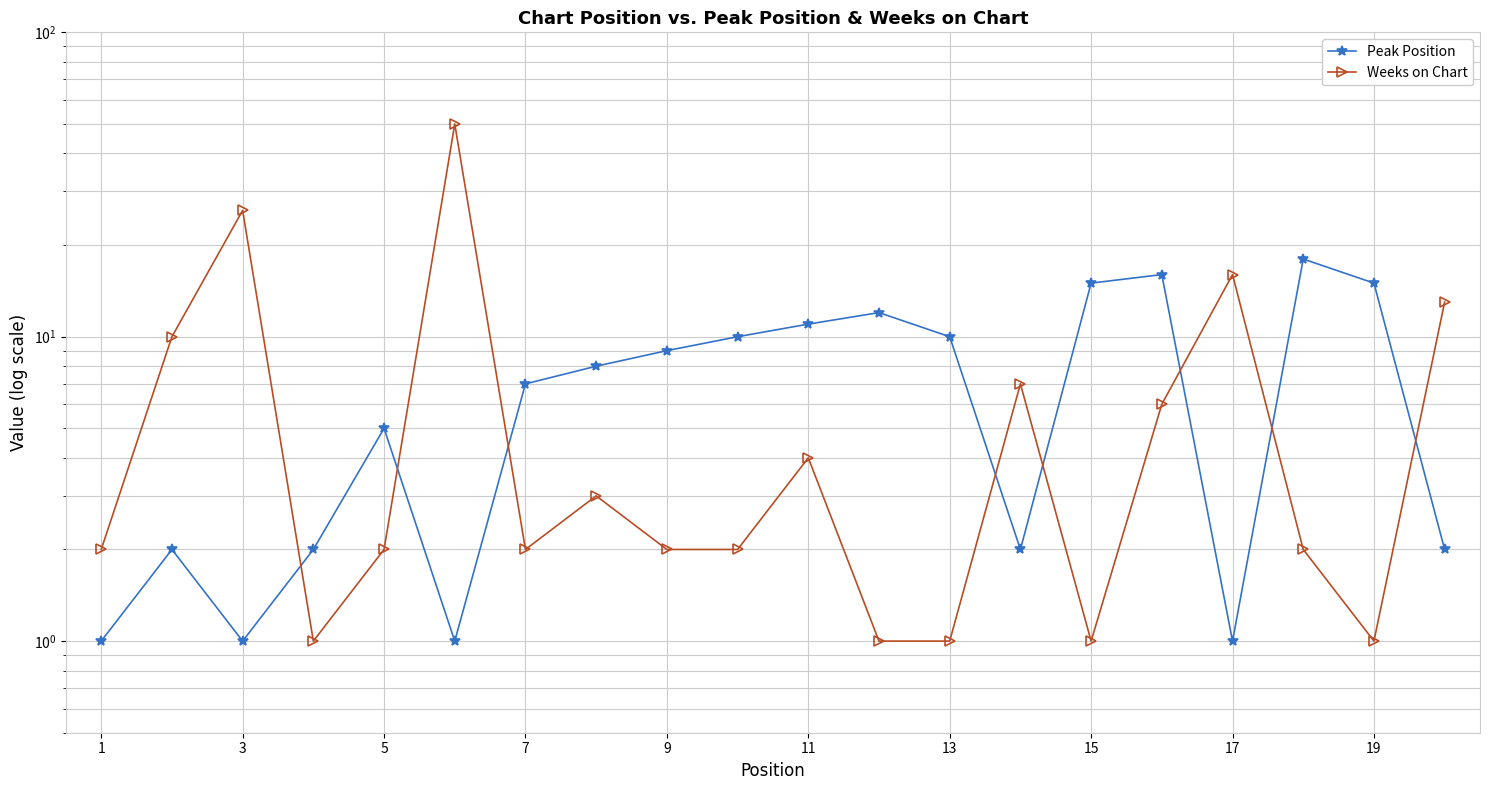

Which label corresponds to the smallest value in the chart?

1